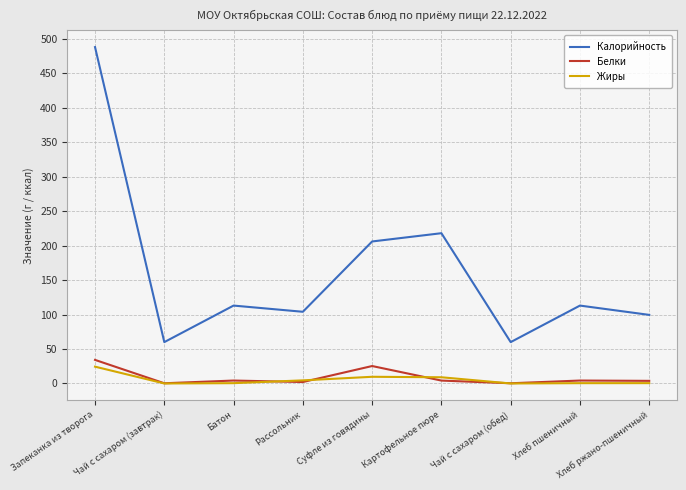

True or false: Калорийность has a value of 60.0 at Чай с сахаром (завтрак).

True